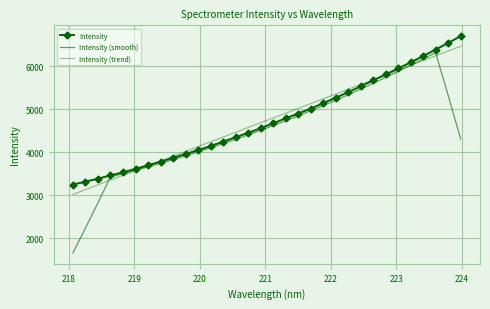

Which series has the largest range (max minus min)?

Intensity (smooth)